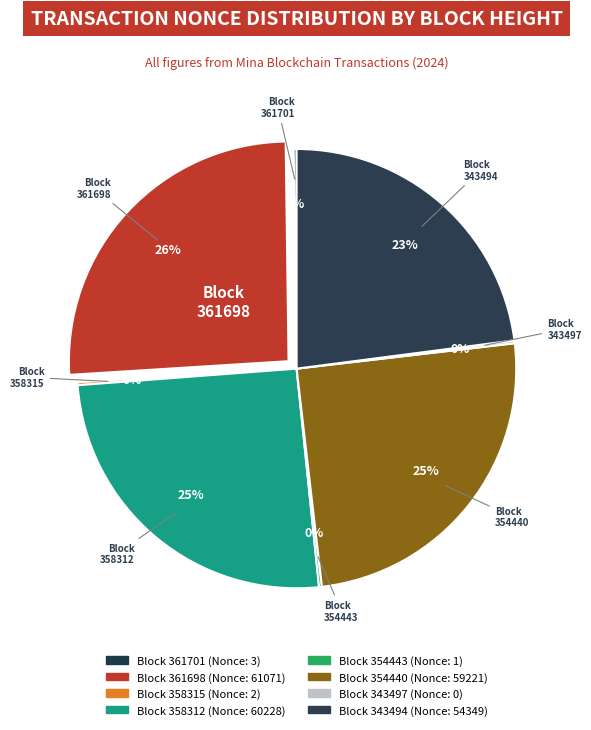

What is the largest slice in the pie chart?

361698